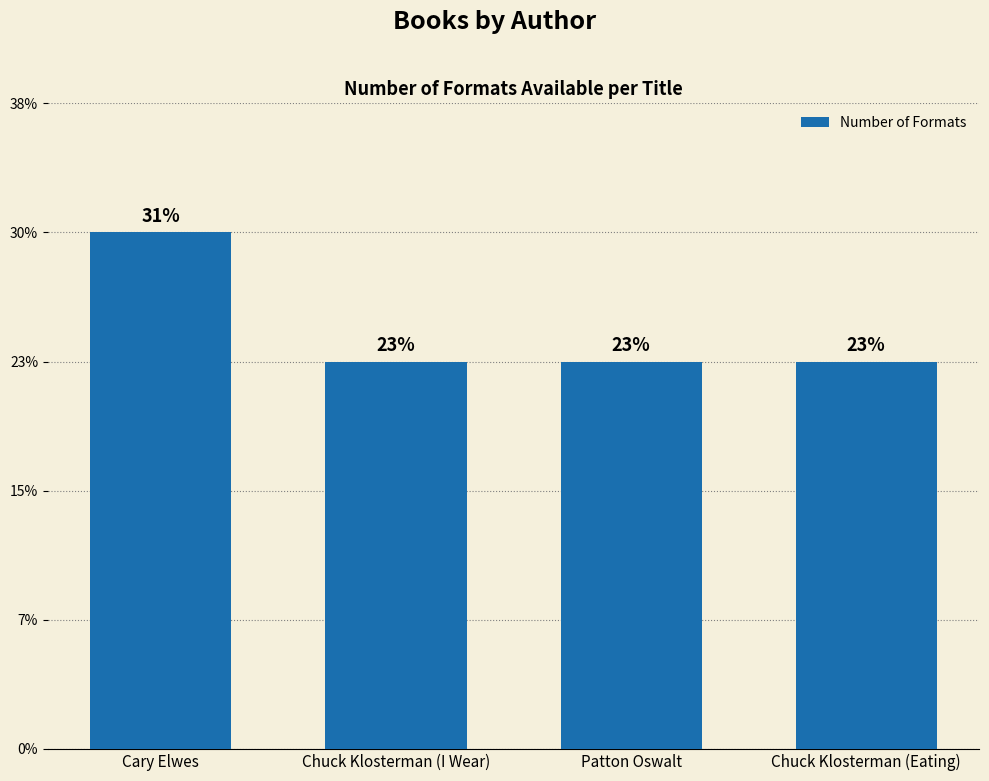

What is the label of the 3rd bar from the right?

Chuck Klosterman (I Wear)